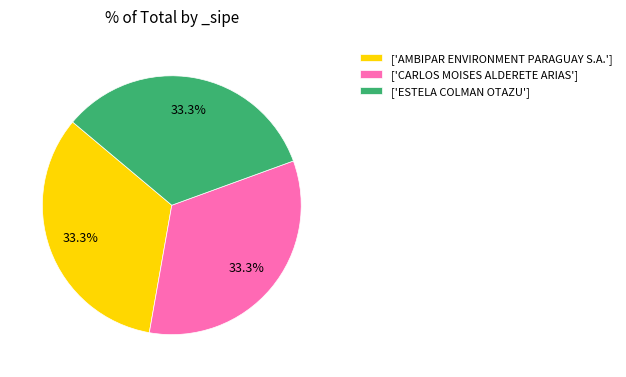

Combined, what portion of the pie is ['ESTELA COLMAN OTAZU'] and ['CARLOS MOISES ALDERETE ARIAS']?

66.7%